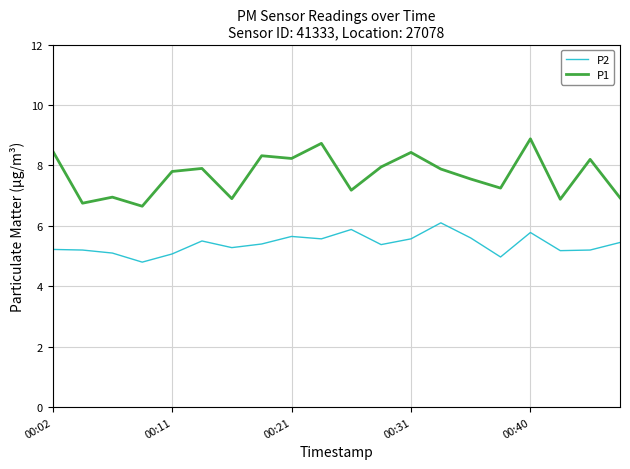

Which series has the largest range (max minus min)?

P1